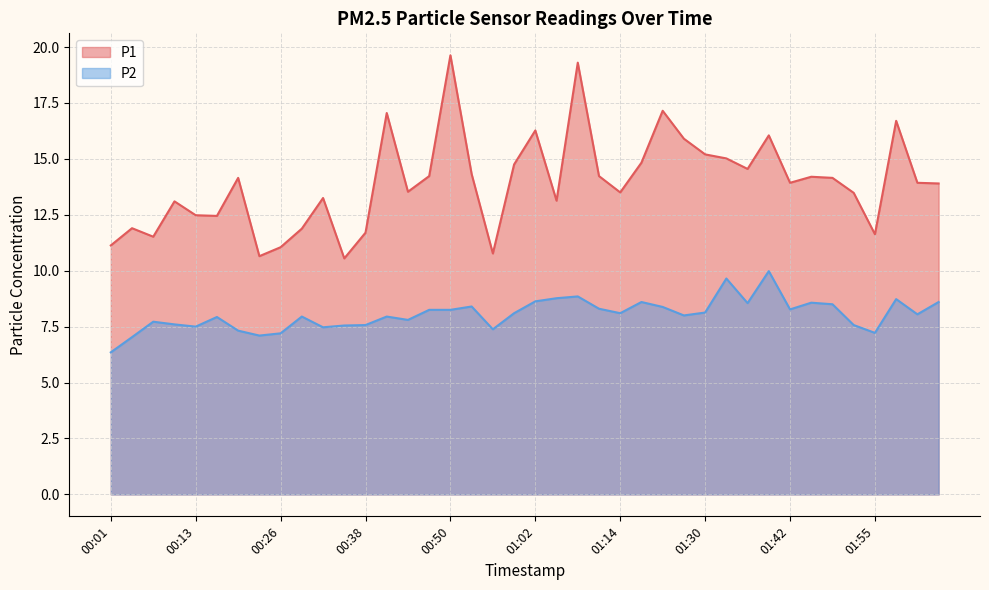

How many data points in P1 are less than 13?

12